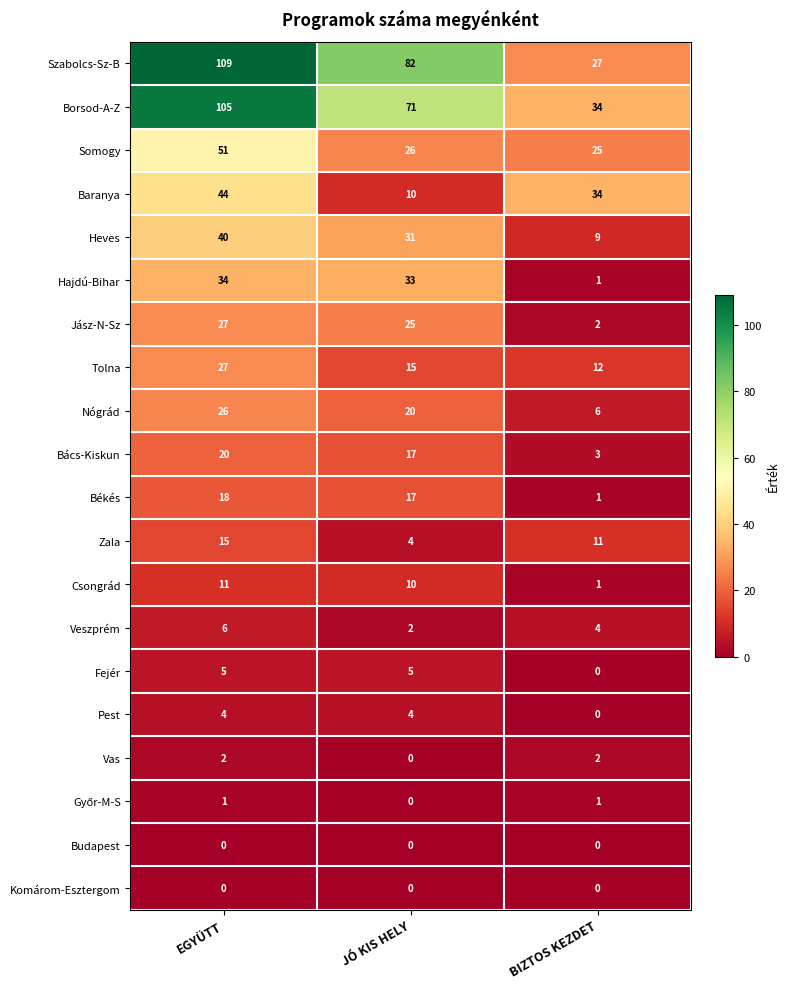

Which series has the largest total across all categories?

Szabolcs-Sz-B